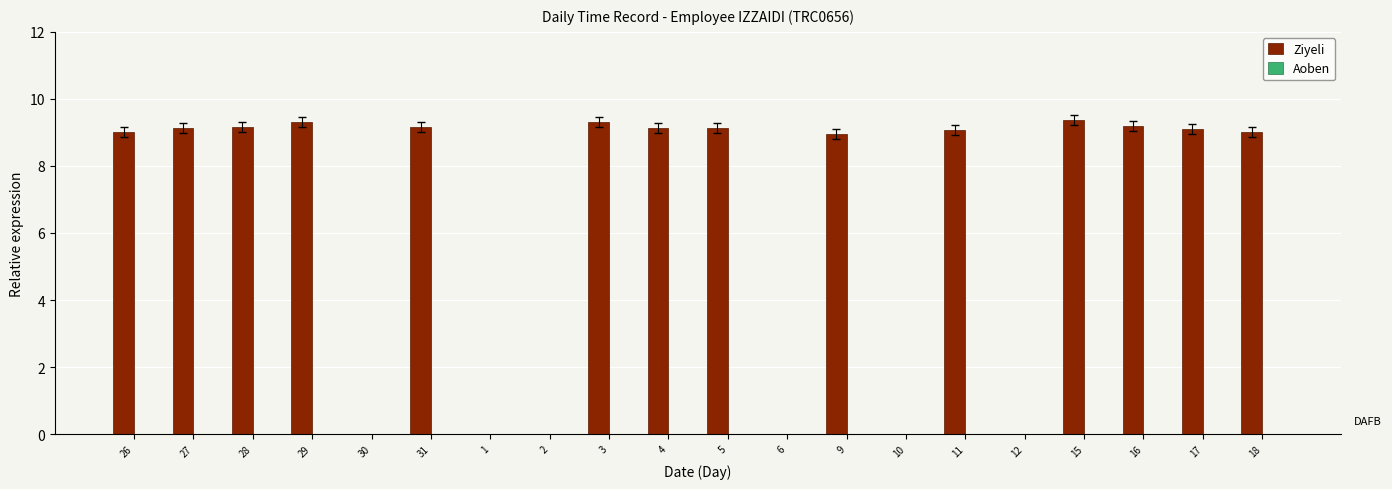

Approximately how many times larger is the value at 26 compared to 17?

1.0